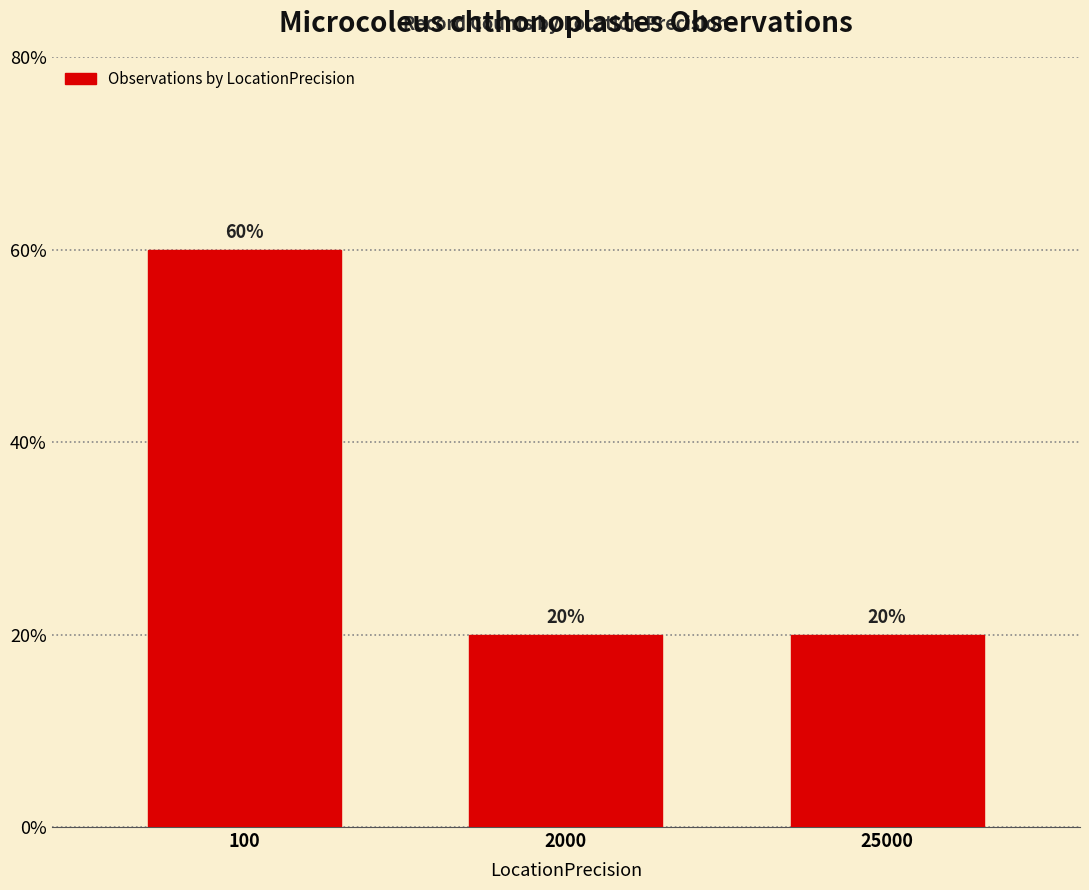

How many data points are above 20?

1